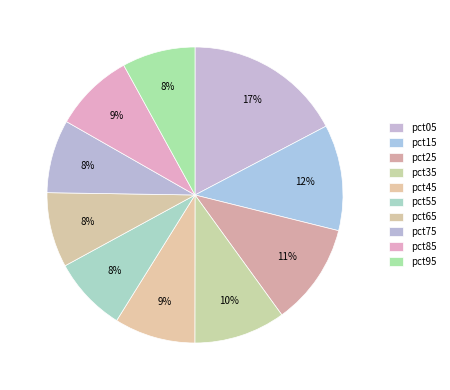

How many slices are in this pie chart?

10